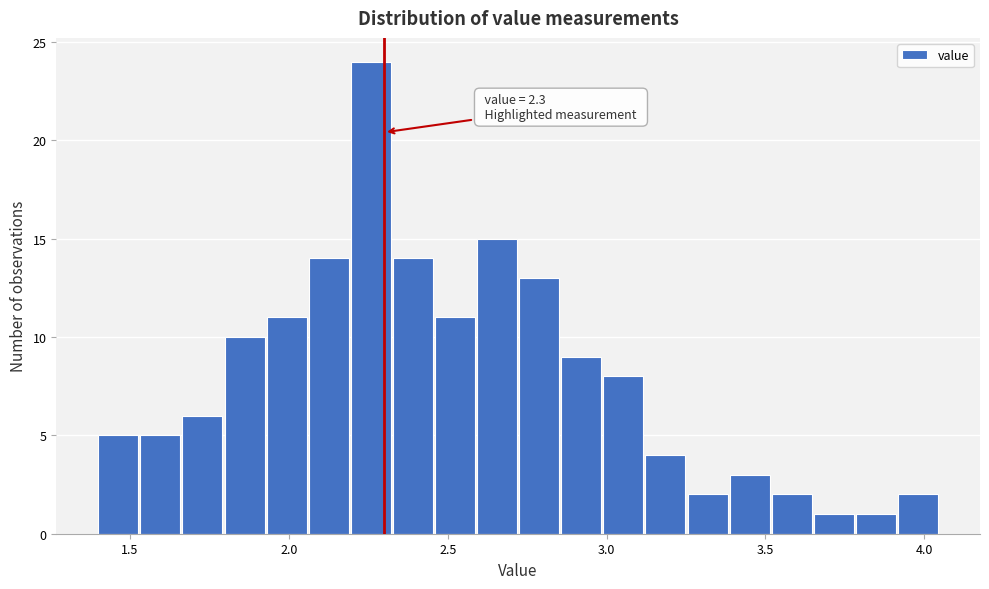

Around what value on the x-axis is the tallest bar? Give the approximate position of its centre, as read against the axis.

2.25